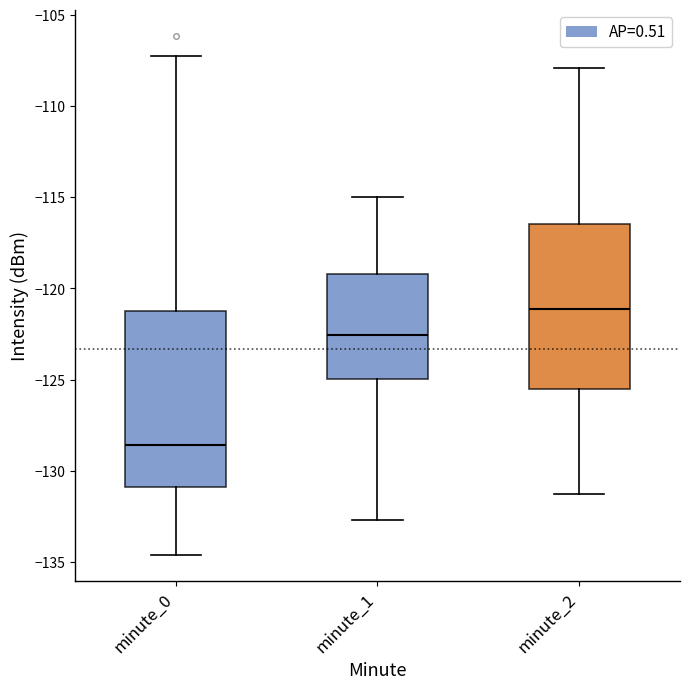

Comparing the boxes themselves (not the whiskers), which one is the tallest?

minute_0